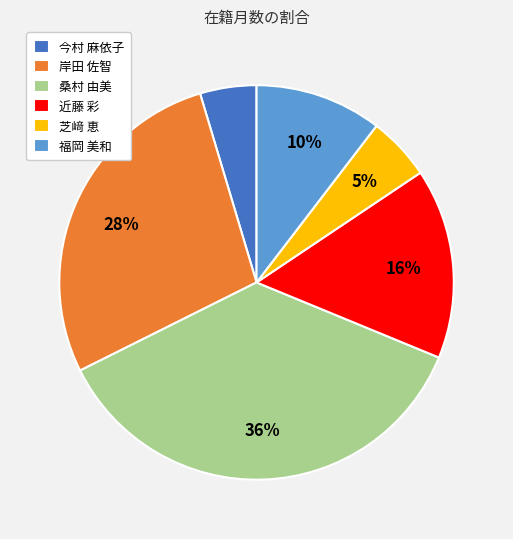

Between 福岡 美和 and 桑村 由美, which is larger?

桑村 由美